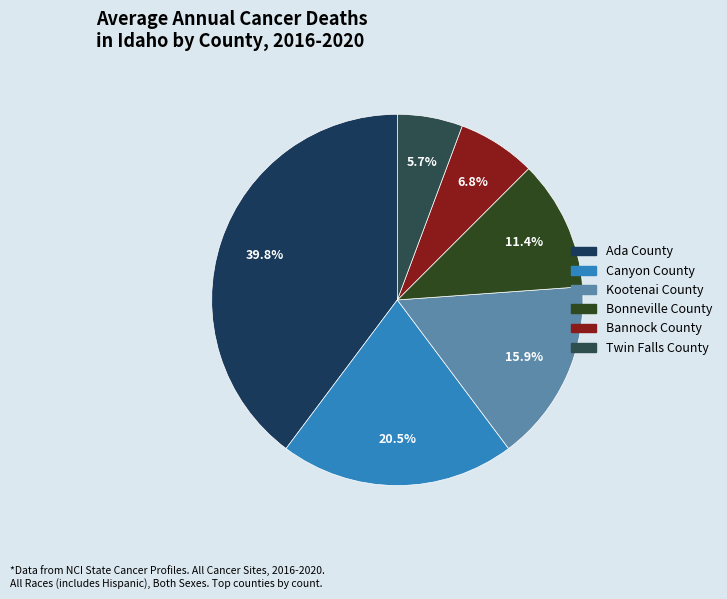

Is it true that Kootenai County is 29% of the pie?

False